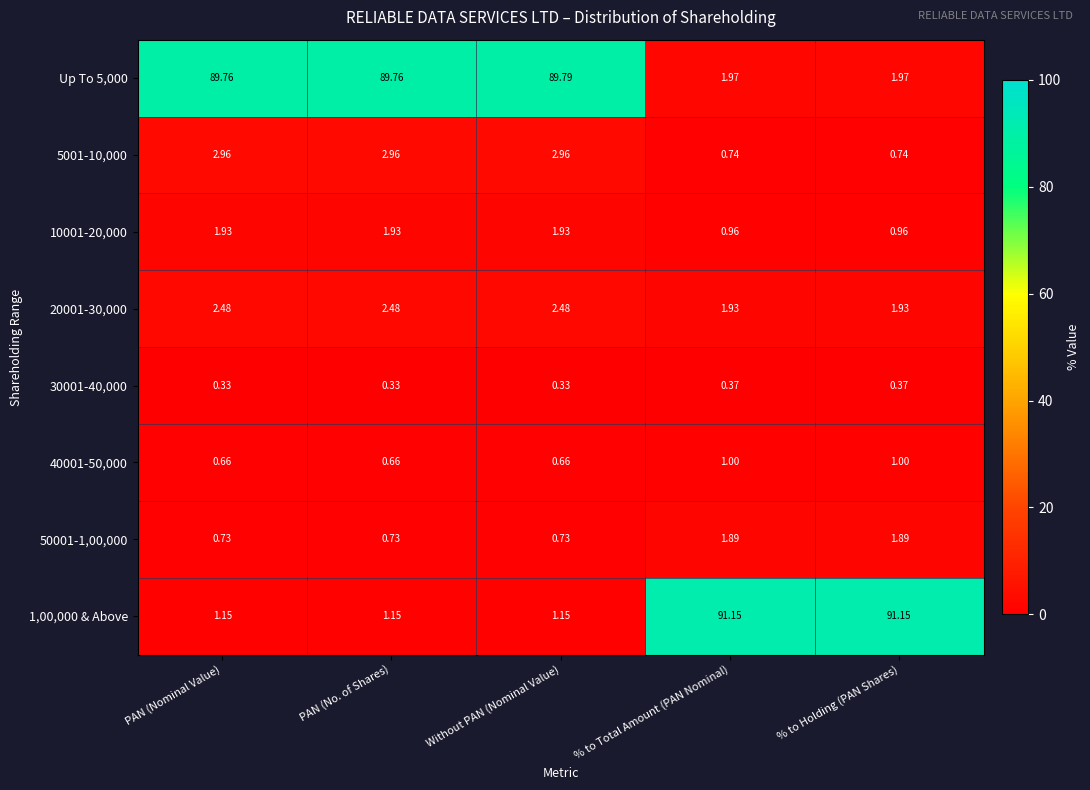

Is the value of 40001-50,000 at PAN (Nominal Value) greater than the value of 30001-40,000 at PAN (No. of Shares)?

Yes